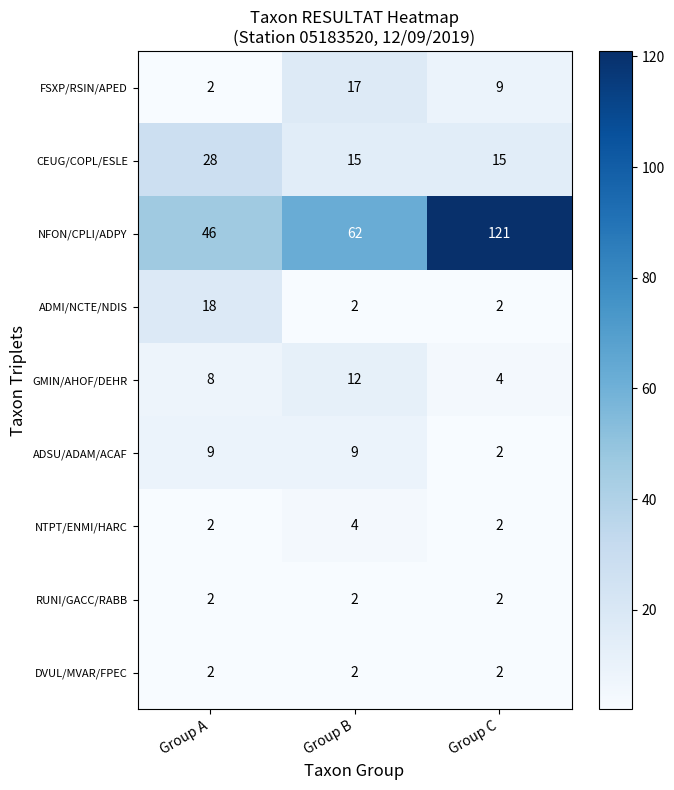

At which label is FSXP/RSIN/APED closest to 9?

Group C